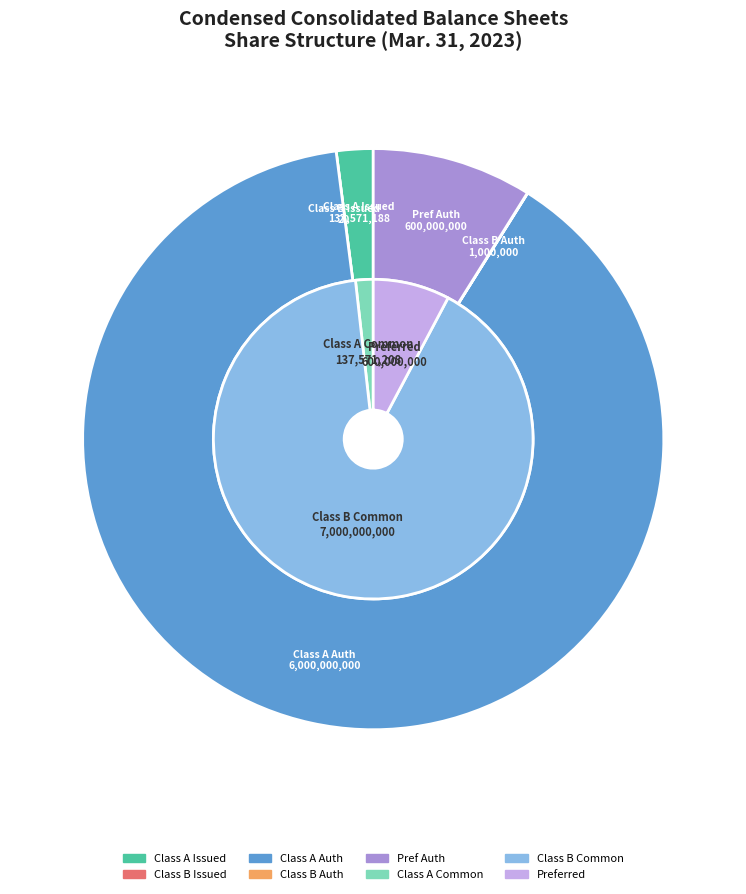

Is there any slice that represents more than half of the pie?

Yes